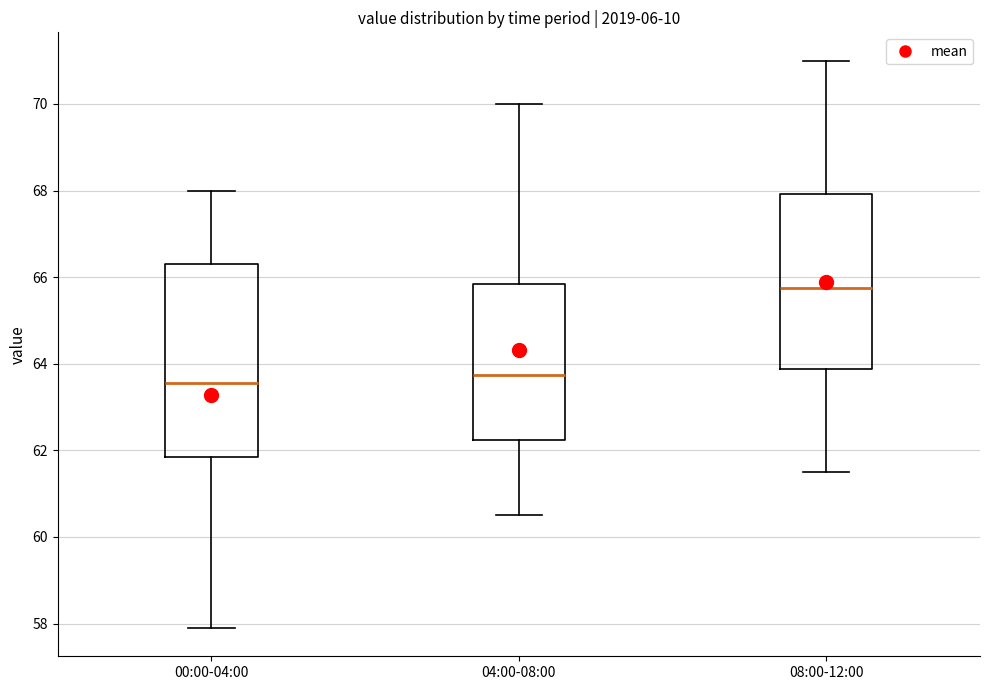

Which box's median line is the highest?

08:00-12:00